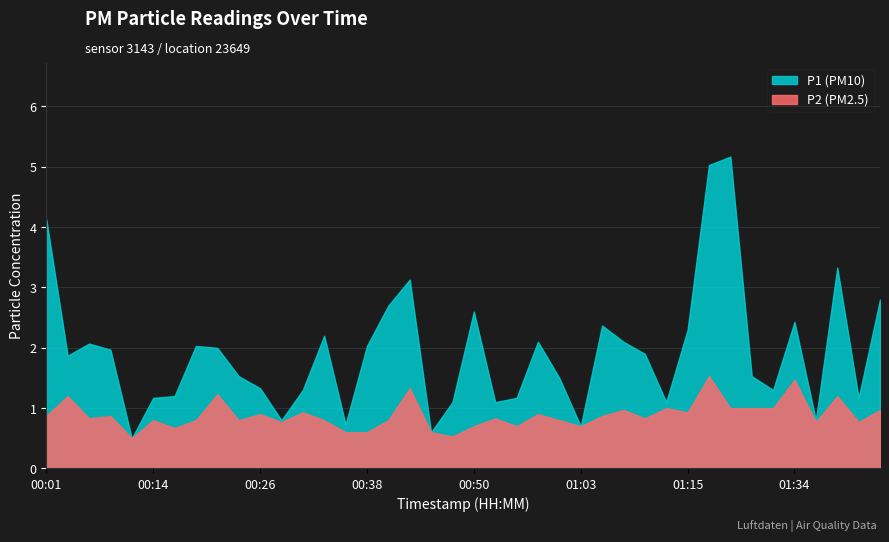

Reading left to right, extract all data points from this chart.

P1: 4.1	1.9	2.1	2.0	0.5	1.2	1.2	2.0	2.0	1.5	1.3	0.8	1.3	2.2	0.7	2.0	2.7	3.1	0.6	1.1	2.6	1.1	1.2	2.1	1.5	0.7	2.4	2.1	1.9	1.1	2.3	5.0	5.2	1.5	1.3	2.4	0.8	3.3	1.2	2.8
P2: 0.9	1.2	0.8	0.9	0.5	0.8	0.7	0.8	1.2	0.8	0.9	0.8	0.9	0.8	0.6	0.6	0.8	1.3	0.6	0.5	0.7	0.8	0.7	0.9	0.8	0.7	0.9	1.0	0.8	1.0	0.9	1.5	1.0	1.0	1.0	1.5	0.8	1.2	0.8	1.0